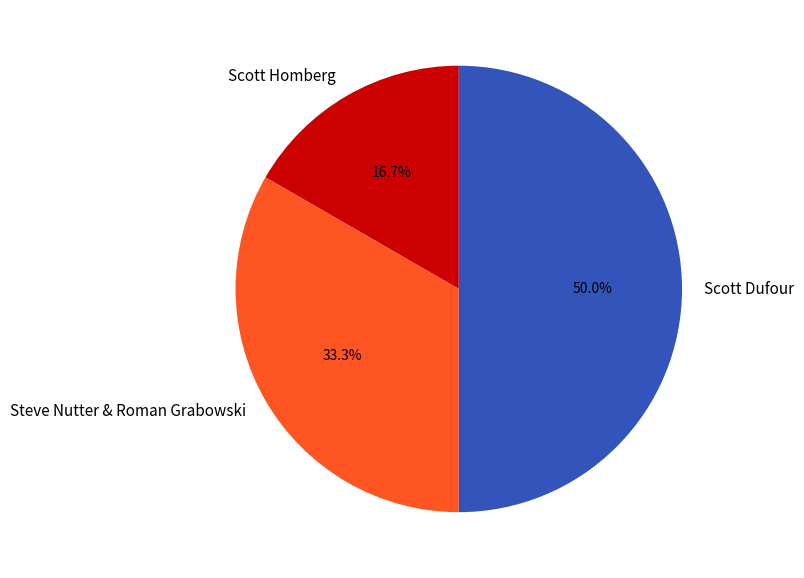

Does Scott Homberg represent more than half of the total?

No